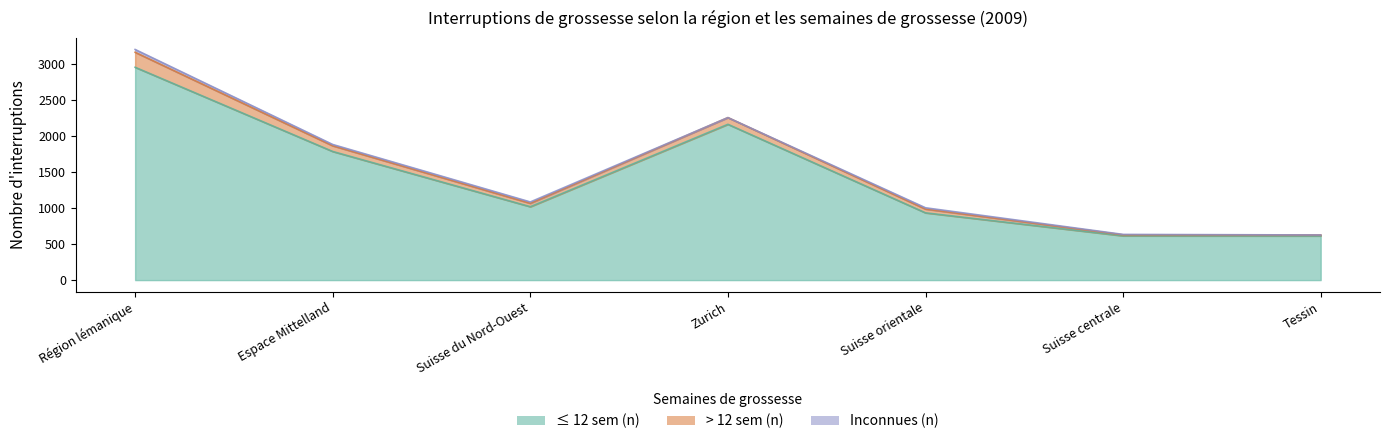

Which series has the largest range (max minus min)?

≤ 12 sem (n)